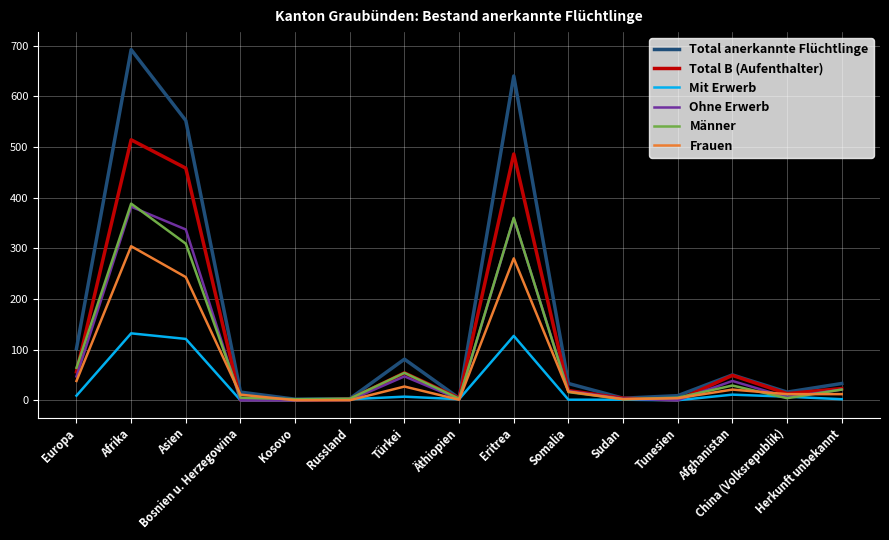

In Männer, how many points are lower than both neighbors (excluding endpoints)?

4